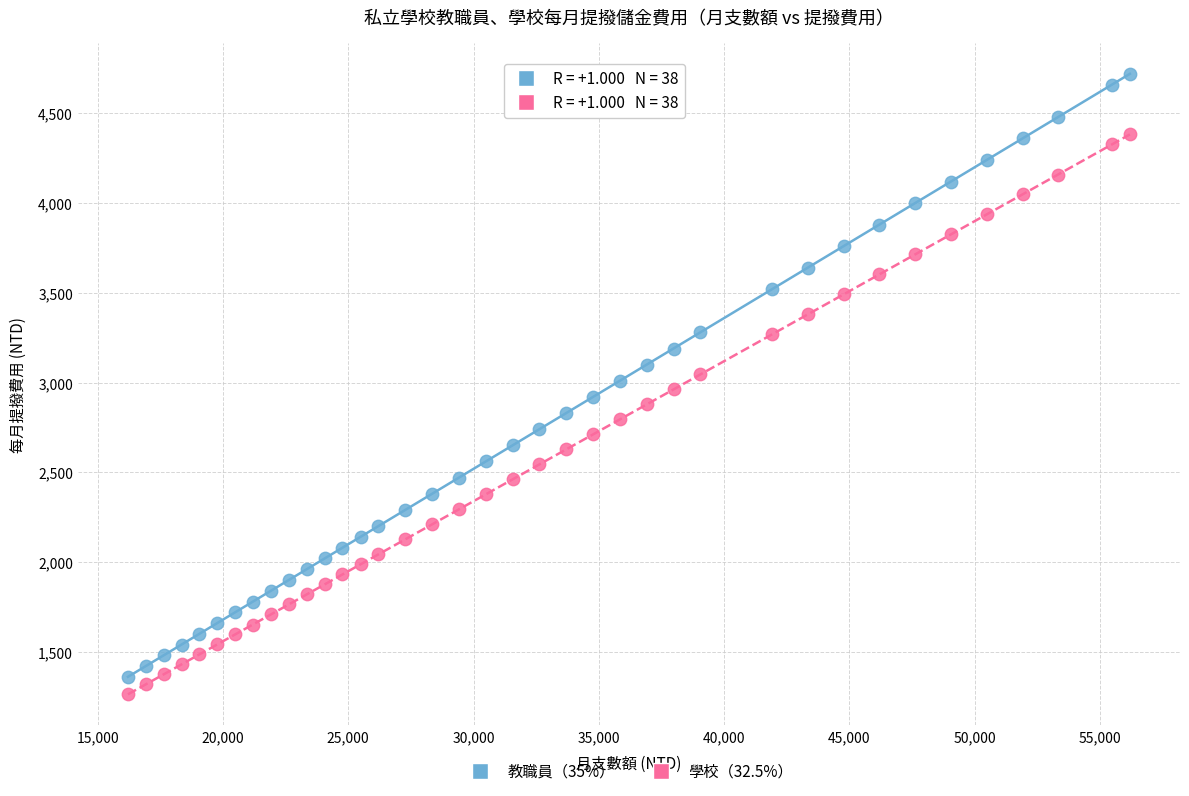

What is the X range (max minus min) for the scatter plot?

39980